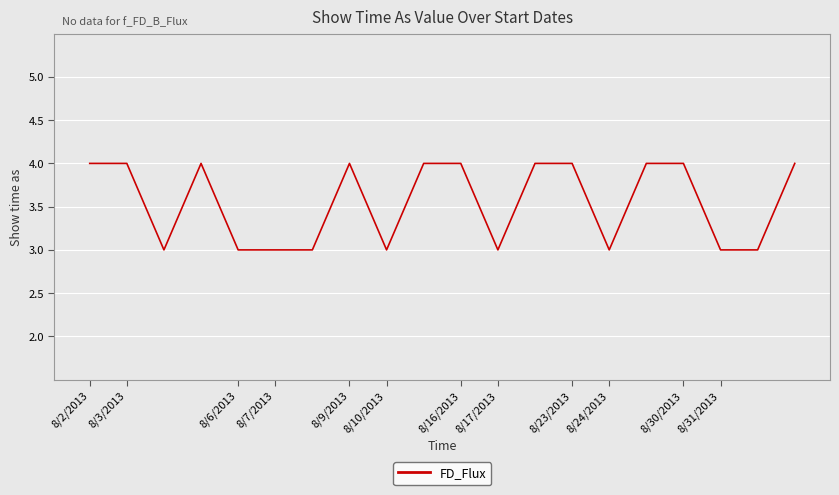

What is the smallest value displayed?

3